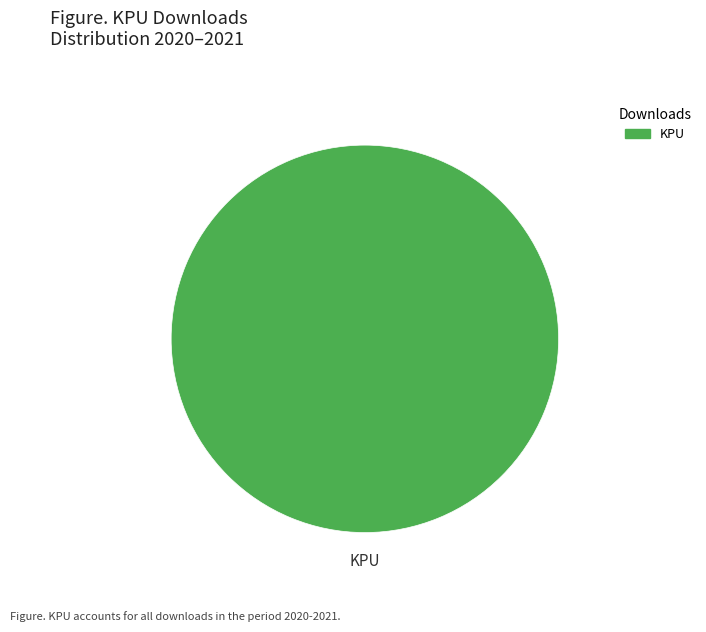

The KPU slice represents 91% of the pie. True or false?

False